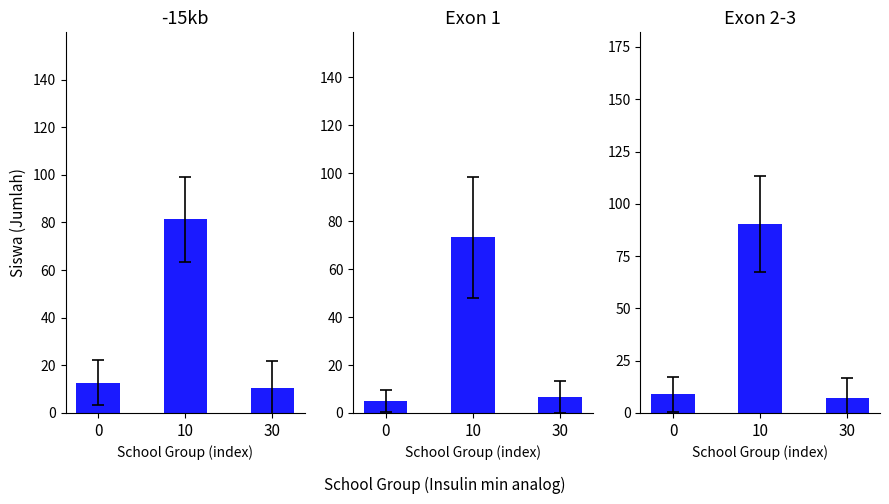

What is the value of the Exon 1 bar at the 3rd from the left?

6.7